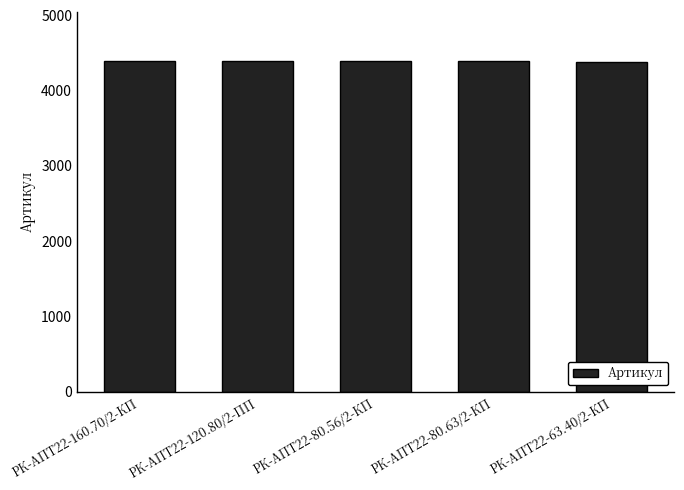

What is the greatest value displayed?

4391